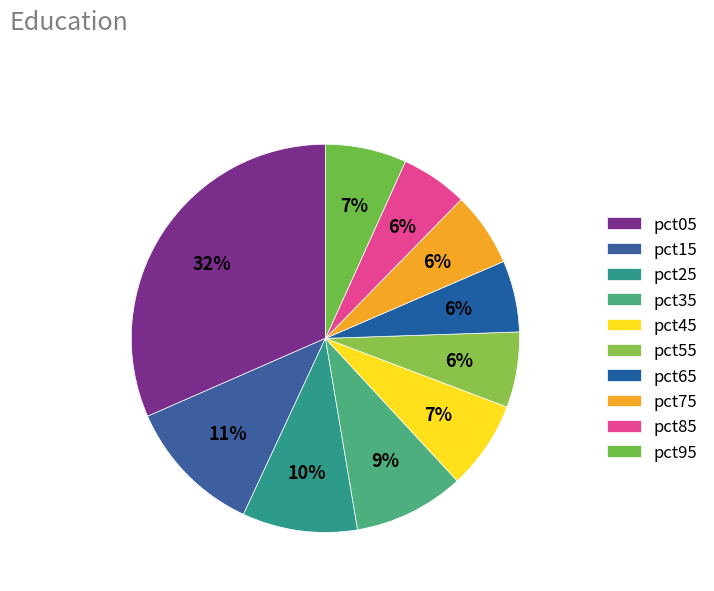

Between pct35 and pct25, which is larger?

pct25